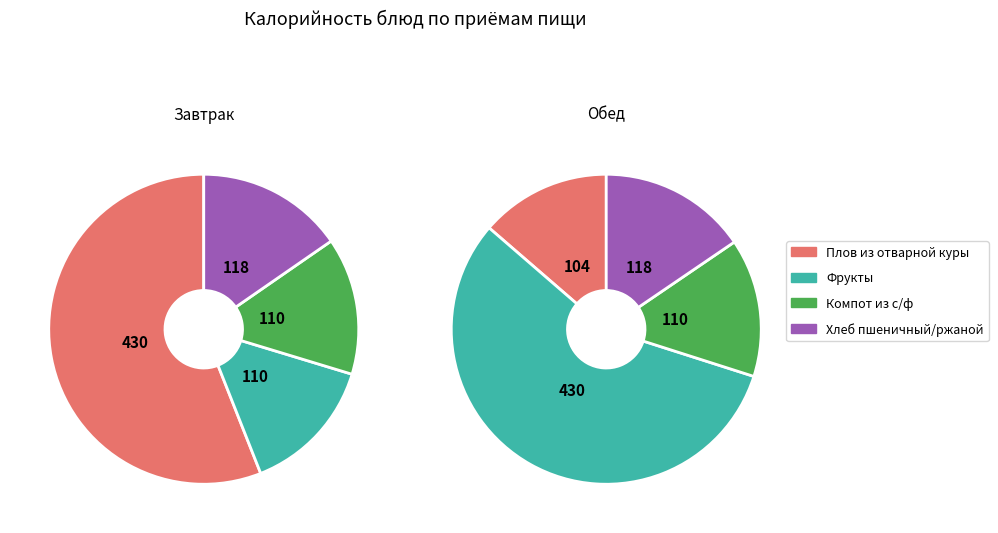

What is the largest slice in the pie chart?

Плов из отварной куры